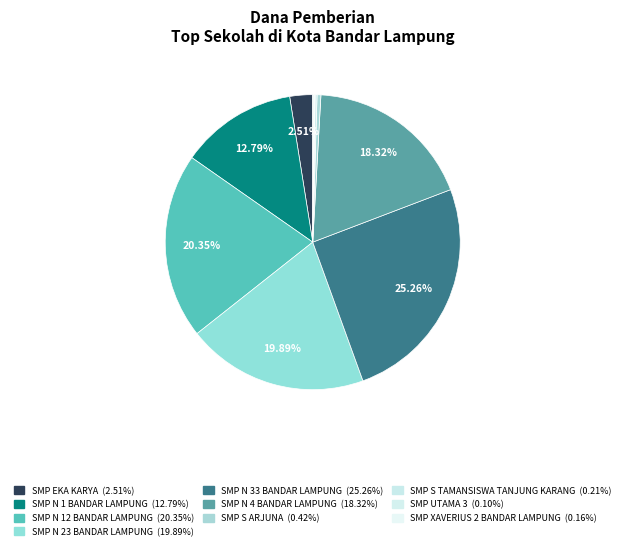

Approximately how many times larger is the value at SMP EKA KARYA compared to SMP N 12 BANDAR LAMPUNG?

0.1